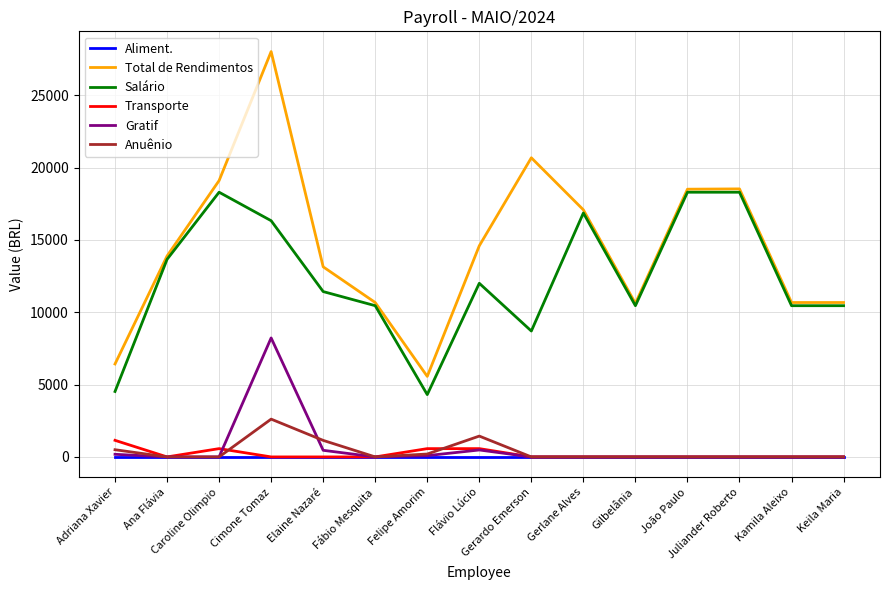

Which category has the highest value in the Gratif series?

Cimone Tomaz